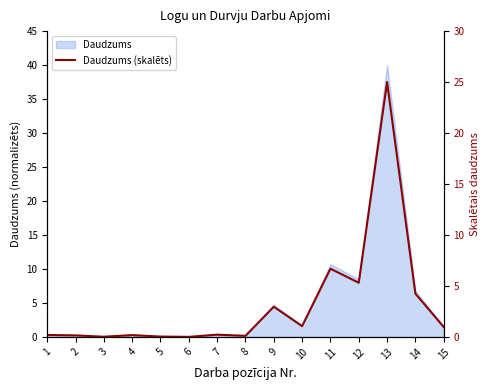

Which label corresponds to the smallest value in the chart?

6